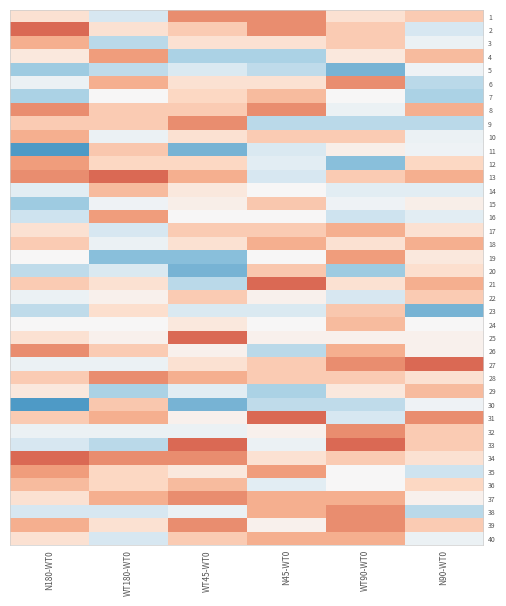

Rank the series by their maximum value, from highest to lowest.

2, 13, 21, 25, 27, 31, 33, 34, 1, 6, 8, 9, 26, 28, 32, 37, 38, 39, 4, 12, 16, 19, 35, 3, 10, 17, 18, 40, 7, 14, 24, 29, 36, 11, 15, 20, 23, 30, 22, 5